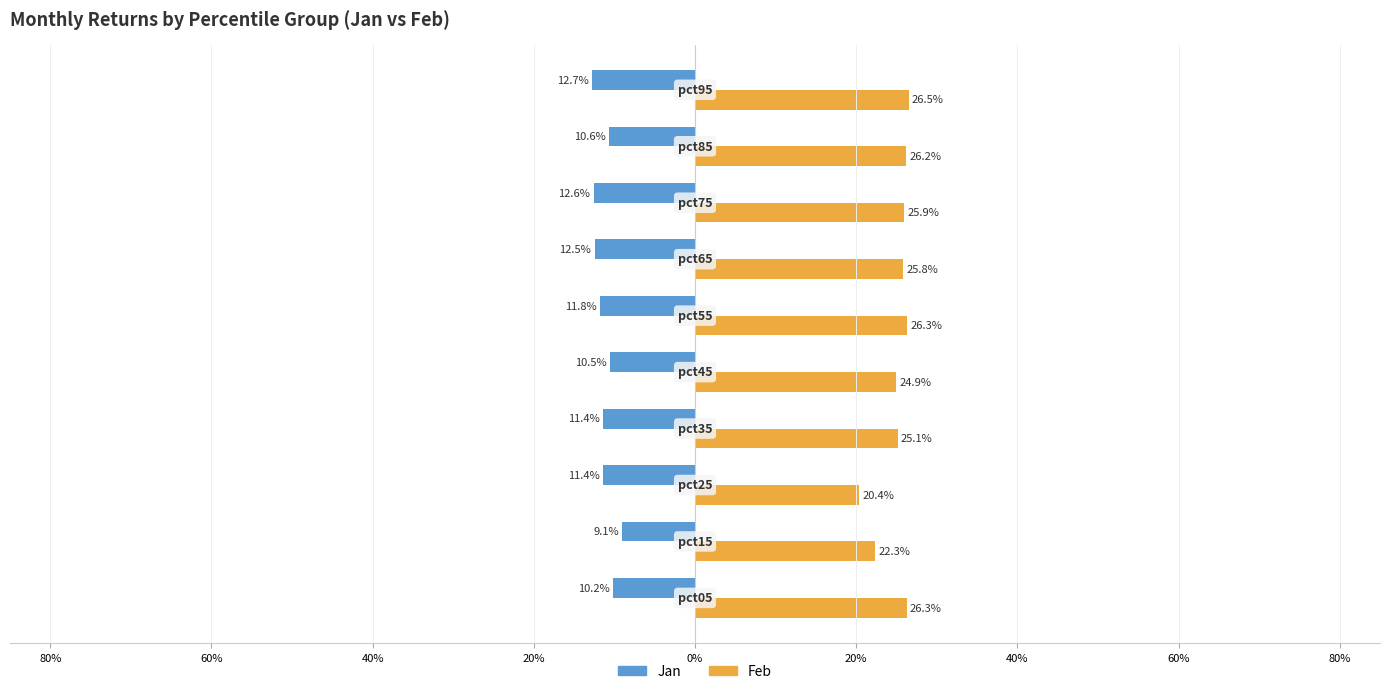

What are all the series names shown in the legend?

Jan, Feb